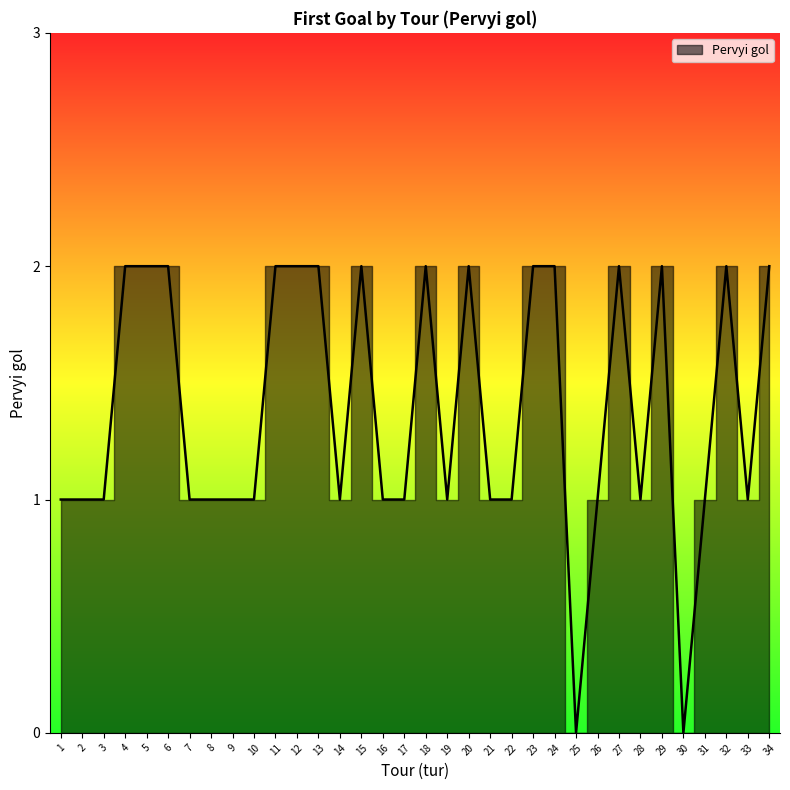

Where is the first local minimum?

14